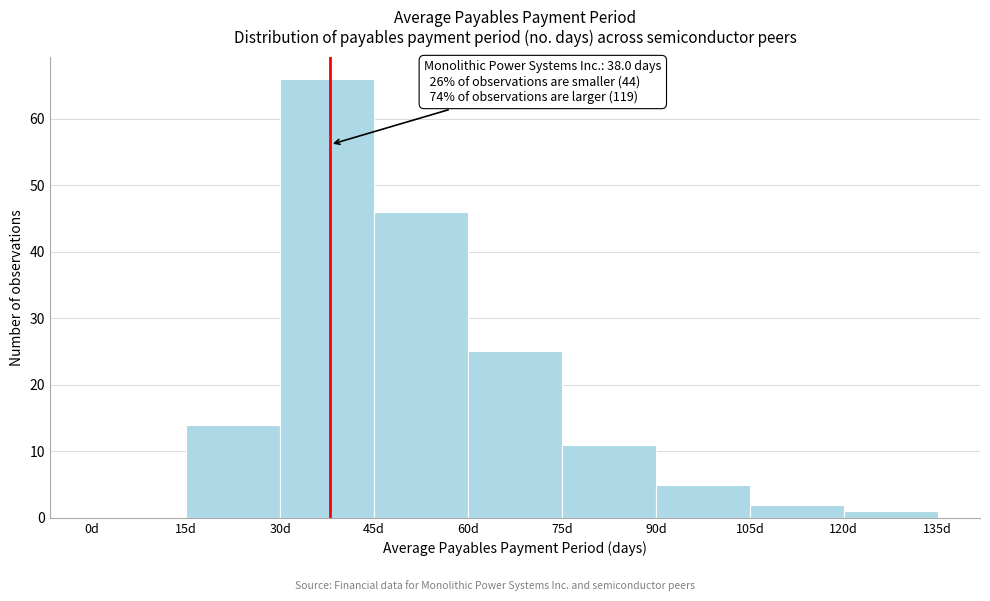

Over which range of the x-axis is the bar tallest?

30 to 45